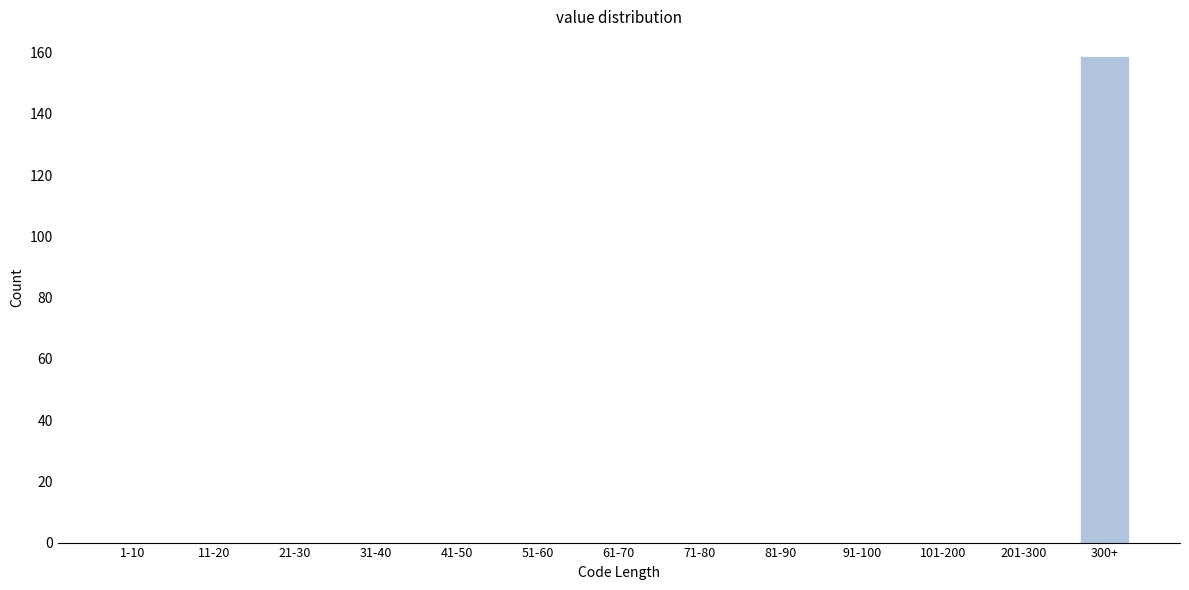

Reading left to right, transcribe all the data shown in this chart.

1-10=0	11-20=0	21-30=0	31-40=0	41-50=0	51-60=0	61-70=0	71-80=0	81-90=0	91-100=0	101-200=0	201-300=0	300+=159